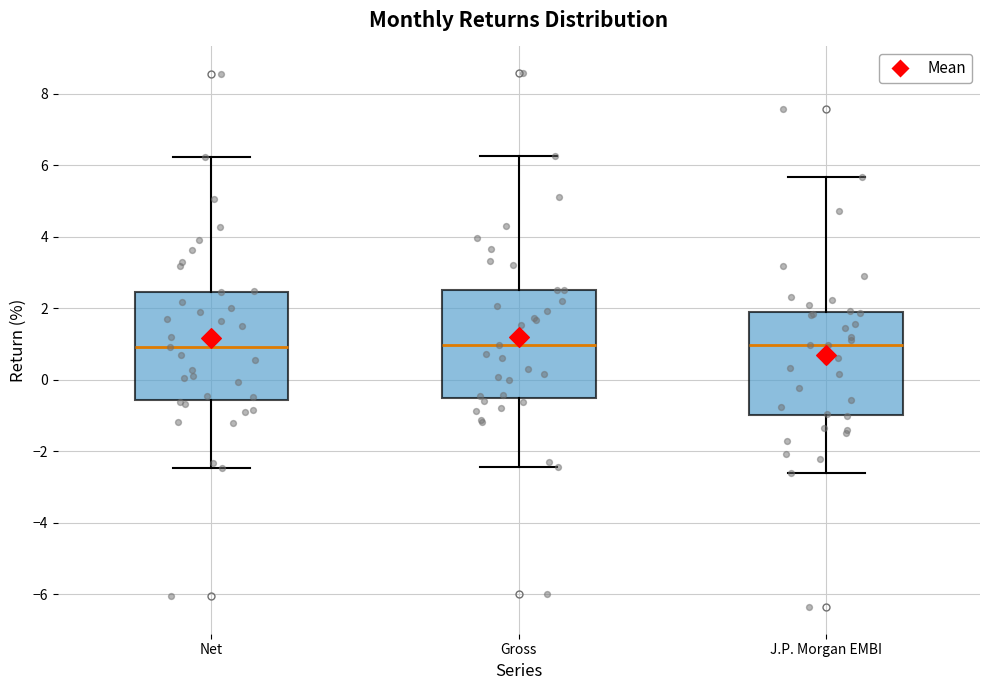

Reading left to right, transcribe this box plot: for each box, give where its median line is, the range the box spans, and where its two whiskers end, as read against the y-axis. The values are not printed on the chart, so give them approximately, as read against the axis.

Net: median 1.0, box -0.6 to 2.4, whiskers -2.4 to 6.2
Gross: median 1.0, box -0.6 to 2.6, whiskers -2.4 to 6.2
J.P. Morgan EMBI: median 1.0, box -1.0 to 1.8, whiskers -2.6 to 5.6